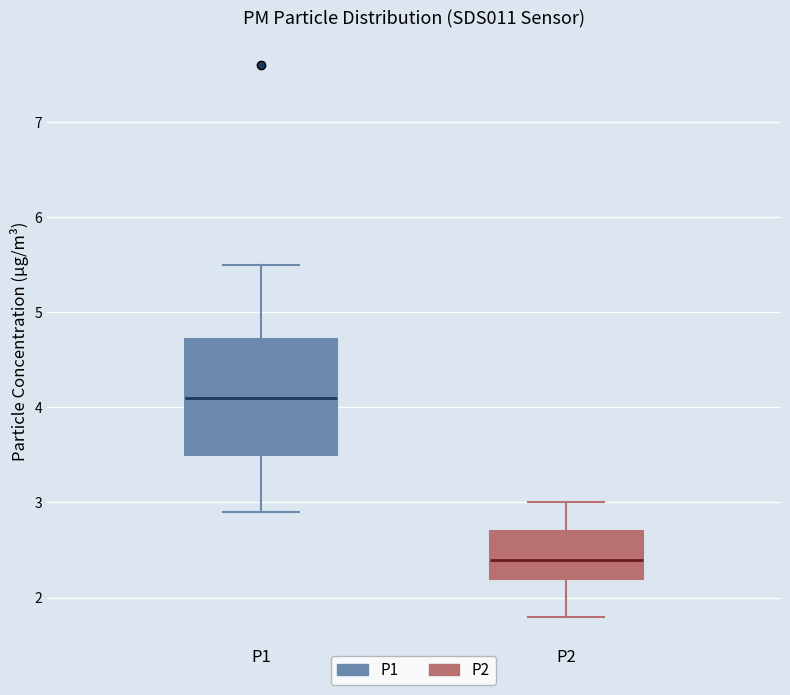

Reading left to right, transcribe this box plot: for each box, give where its median line is, the range the box spans, and where its two whiskers end, as read against the y-axis. The values are not printed on the chart, so give them approximately, as read against the axis.

P1: median 4.1, box 3.5 to 4.7, whiskers 2.9 to 5.5
P2: median 2.4, box 2.2 to 2.7, whiskers 1.8 to 3.0